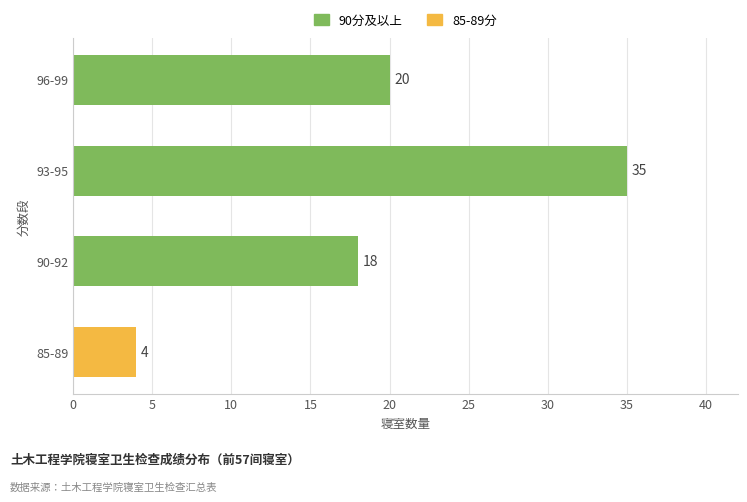

What is the smallest value displayed?

4